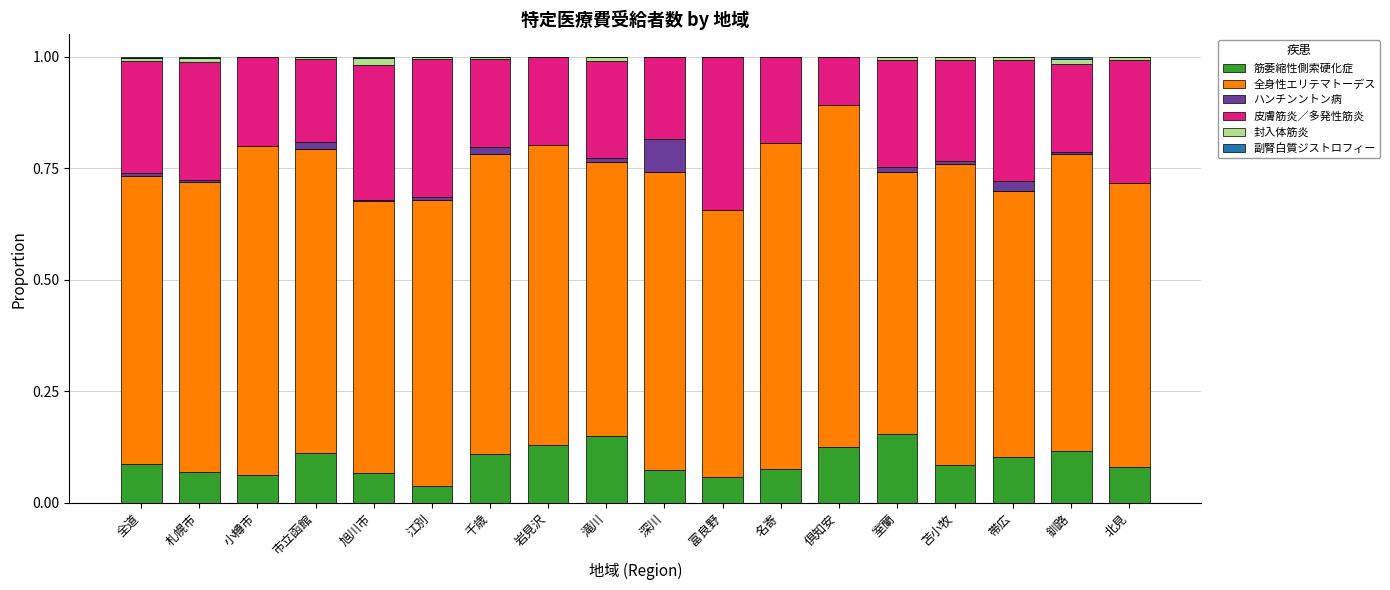

The 筋萎縮性側索硬化症 series shows 0.1 at 帯広. True or false?

True